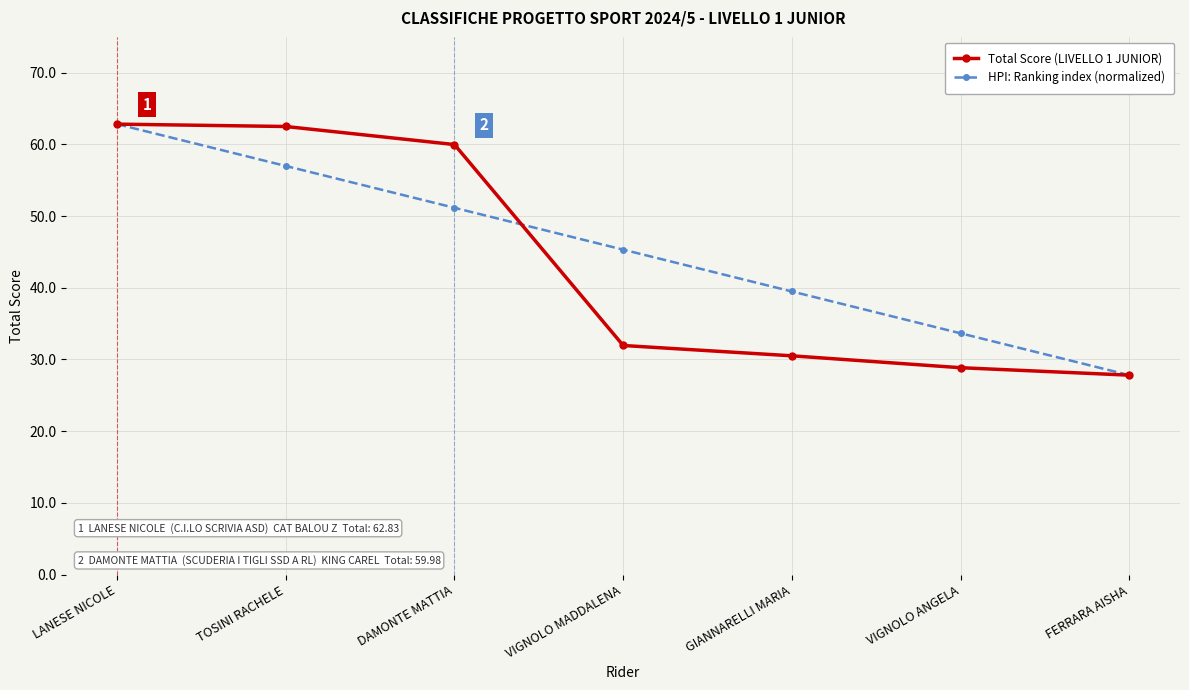

At which label does Total Score (LIVELLO 1 JUNIOR) first exceed 31?

LANESE NICOLE